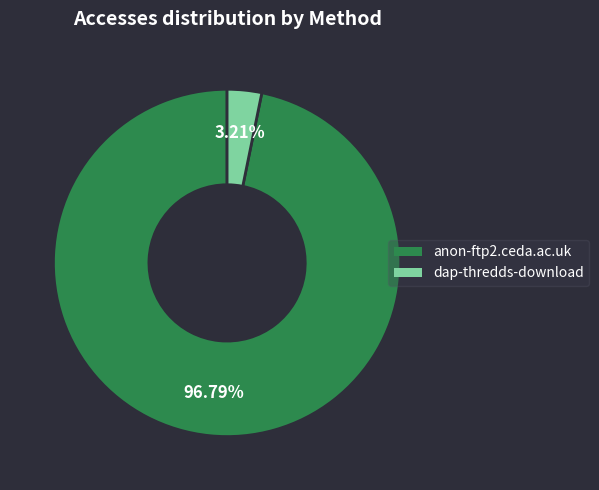

Which slice is the smallest?

dap-thredds-download